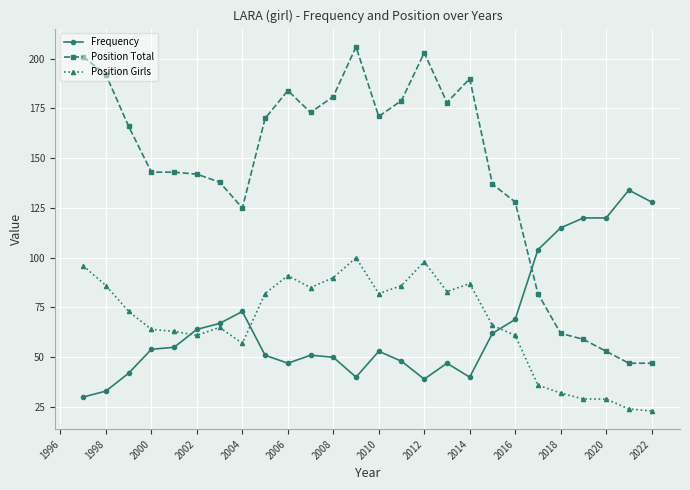

True or false: Frequency has more than 2 points higher than both neighbors.

True